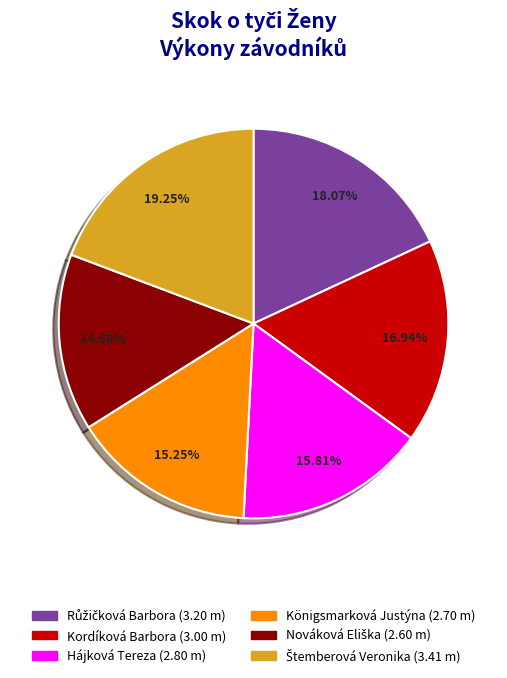

To the nearest percent, what is the average slice percentage?

17%